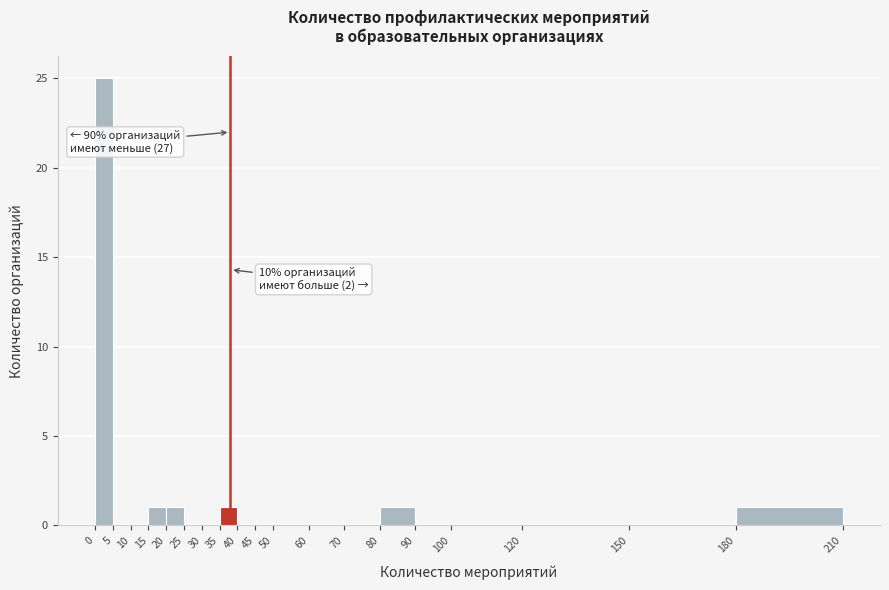

Which range on the x-axis has the tallest bar?

0 to 5